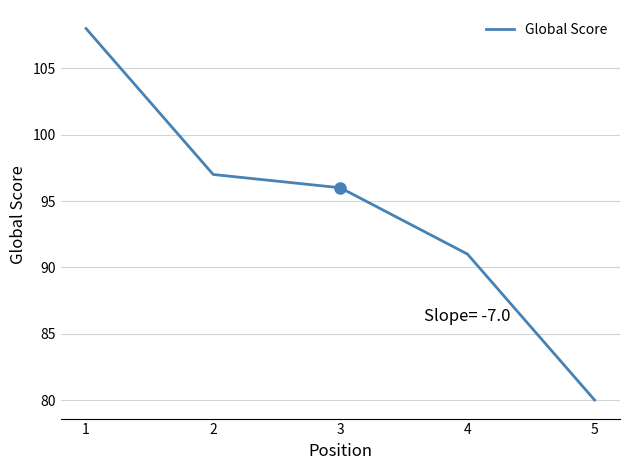

List the labels in order of value, smallest first.

5, 4, 3, 2, 1